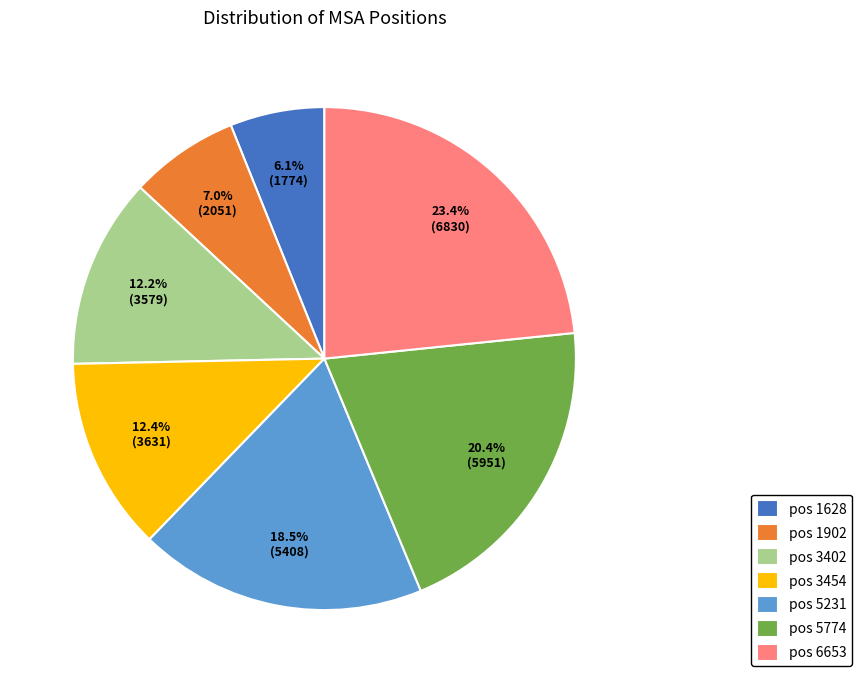

Is pos 1902 the majority of the pie?

No